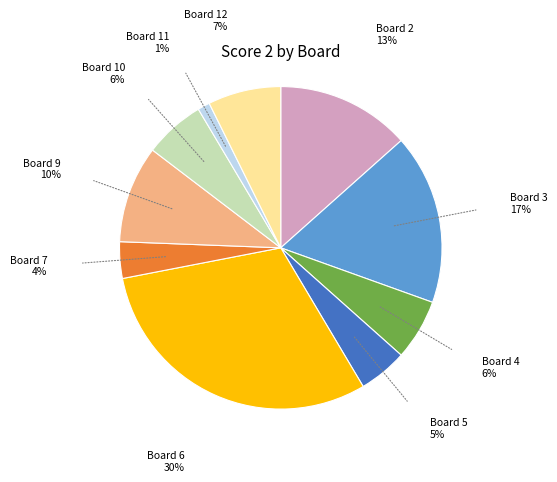

Is it true that Board 9 is 10% of the pie?

True